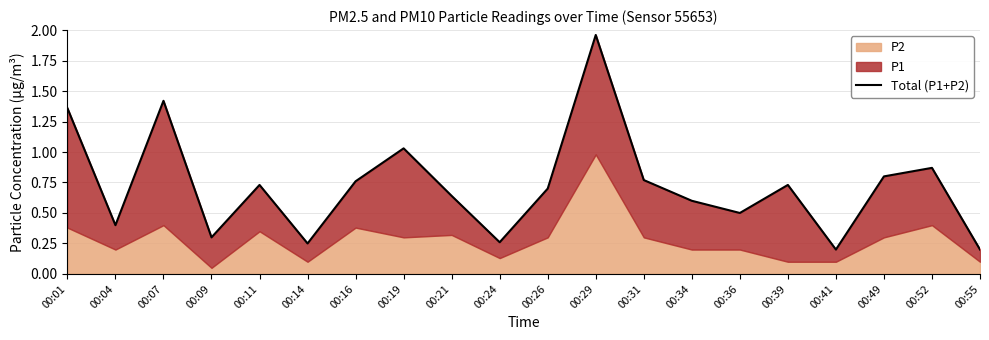

What is the difference between the maximum and minimum values?

1.8